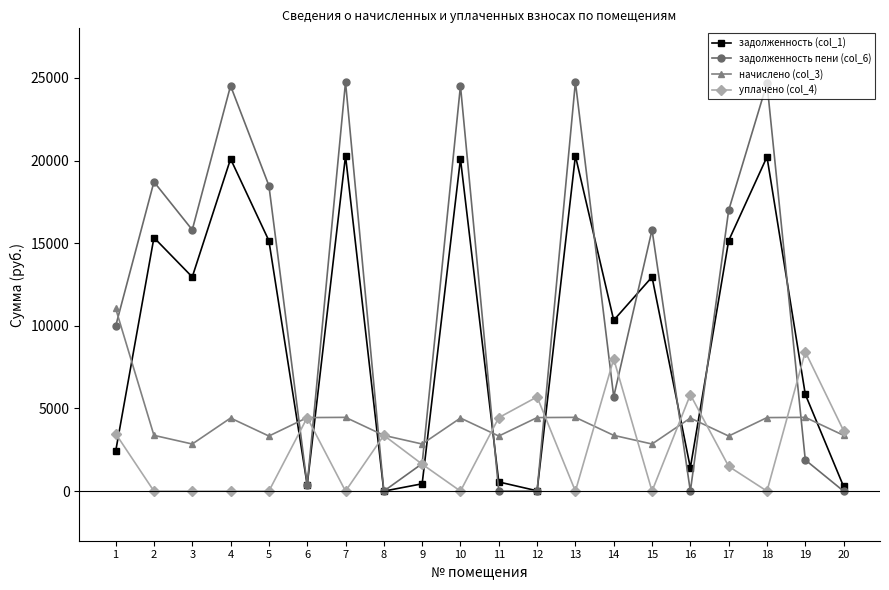

Which series has the widest spread of values?

задолженность пени (col_6)